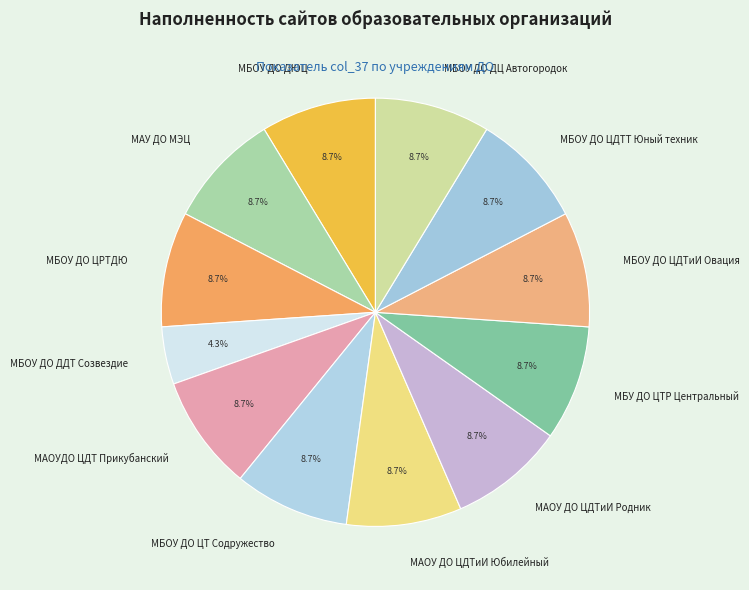

Is it true that МБОУ ДО ДДТ Созвездие is 13% of the pie?

False